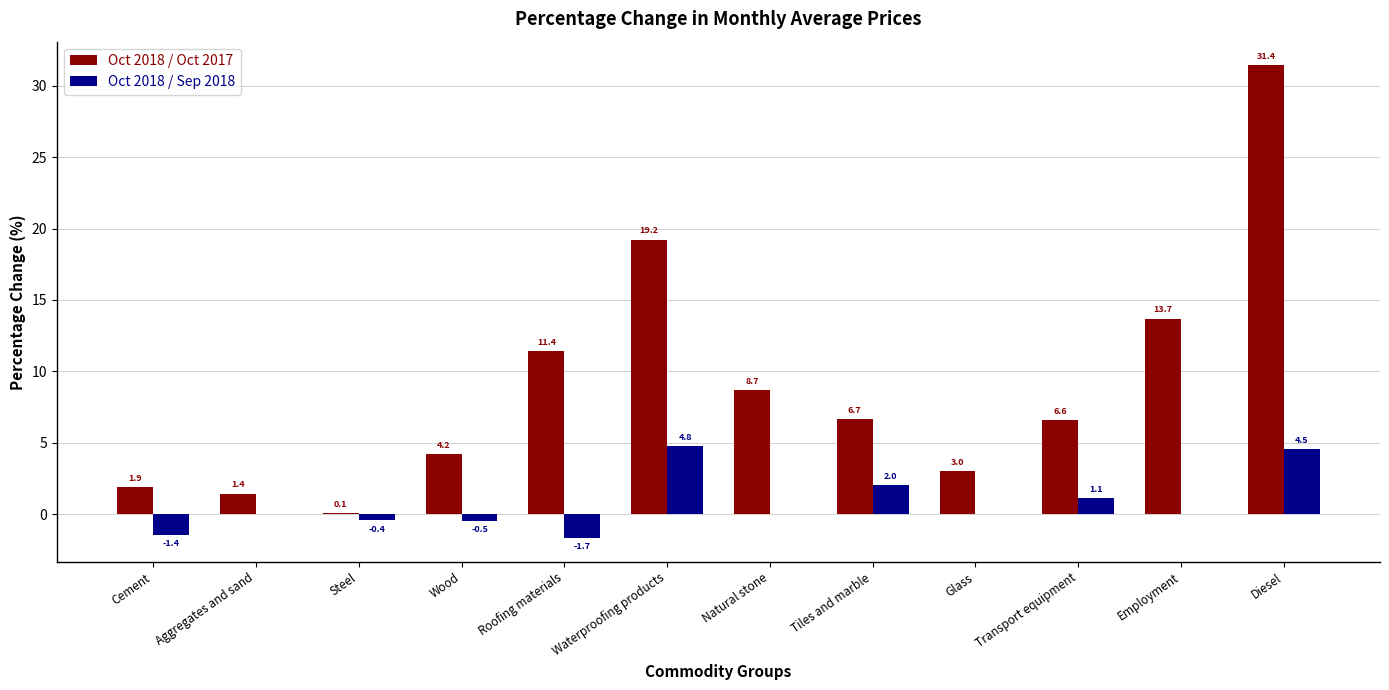

Is it true that Oct 2018 / Sep 2018 equals -1.4 at Cement?

True